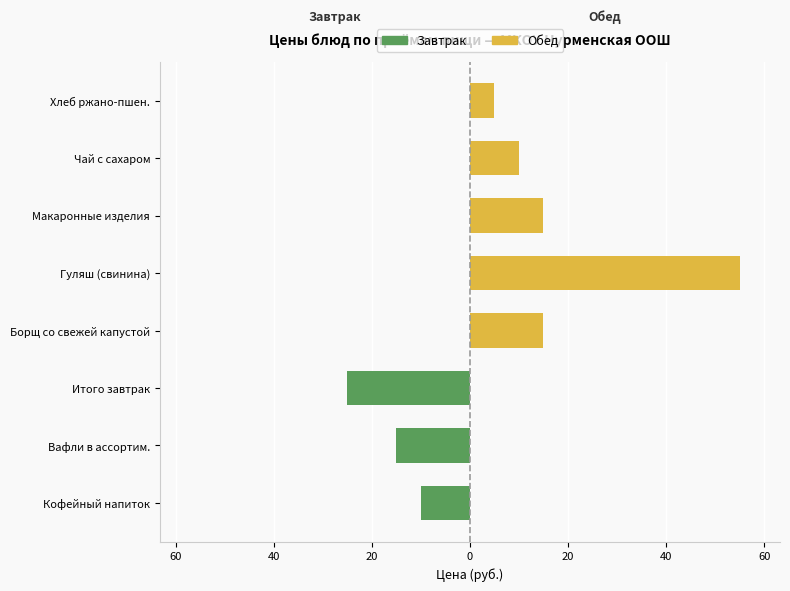

Is the value of Завтрак at Итого завтрак greater than the value of Обед at Хлеб ржано-пшен.?

No